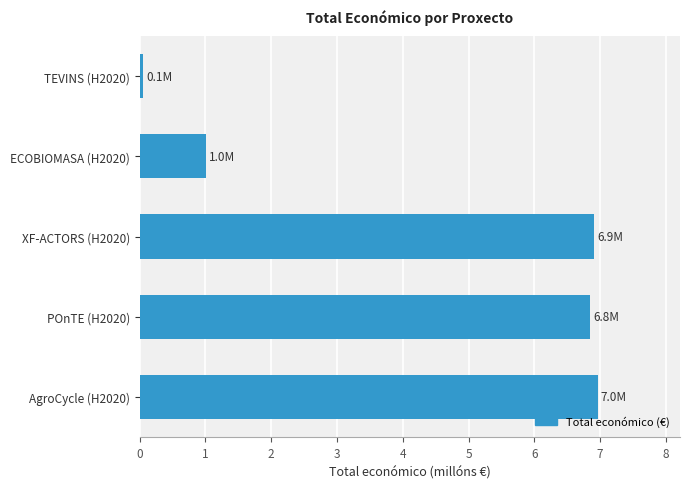

Where is the data nearest to the value 3?

ECOBIOMASA (H2020)